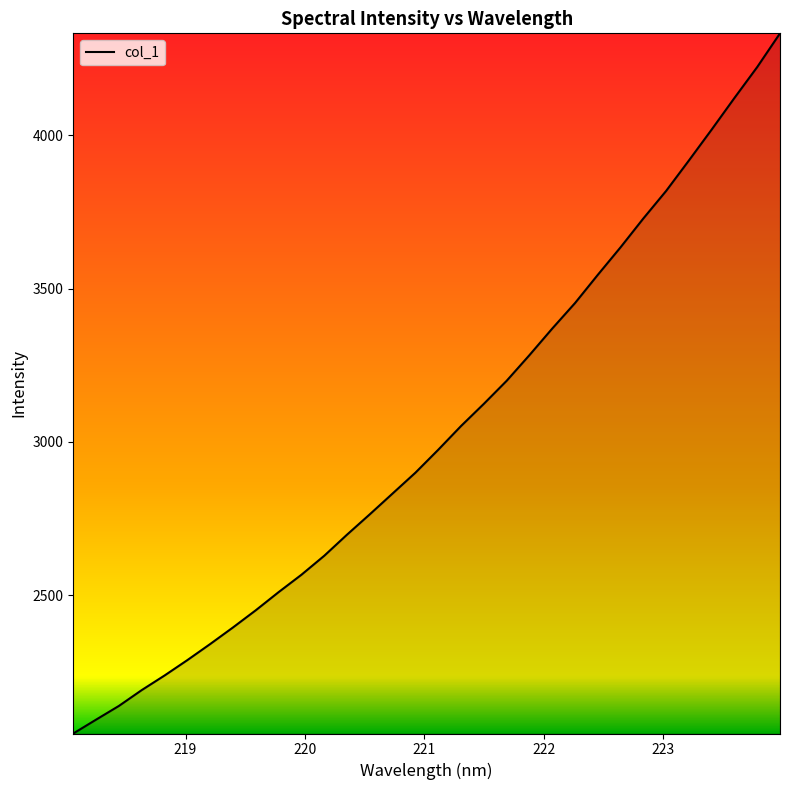

What is the difference between the maximum and minimum values?

2282.7